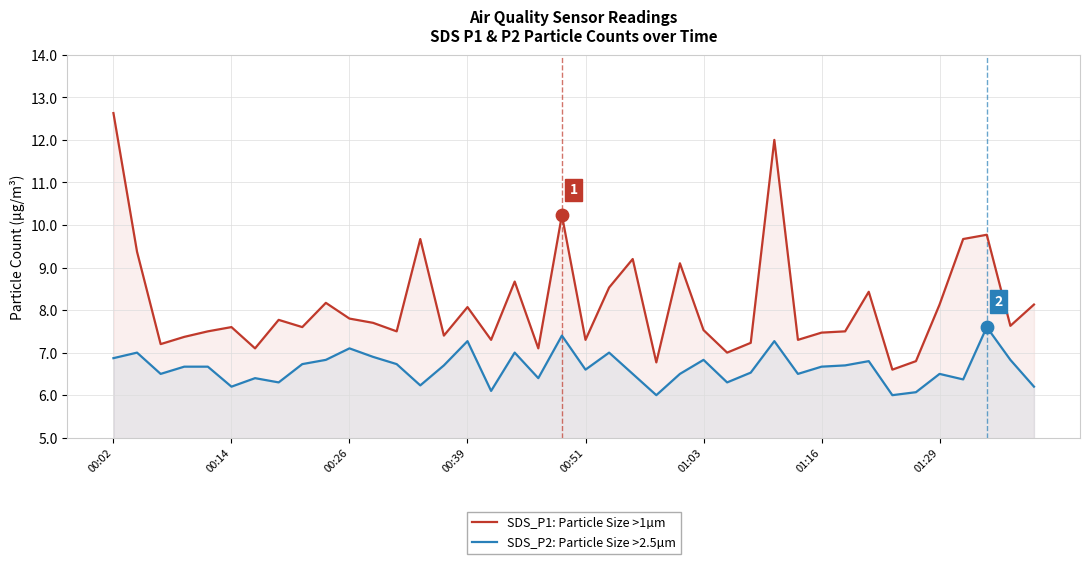

What are all the series names shown in the legend?

SDS_P1: Particle Size >1µm, SDS_P2: Particle Size >2.5µm